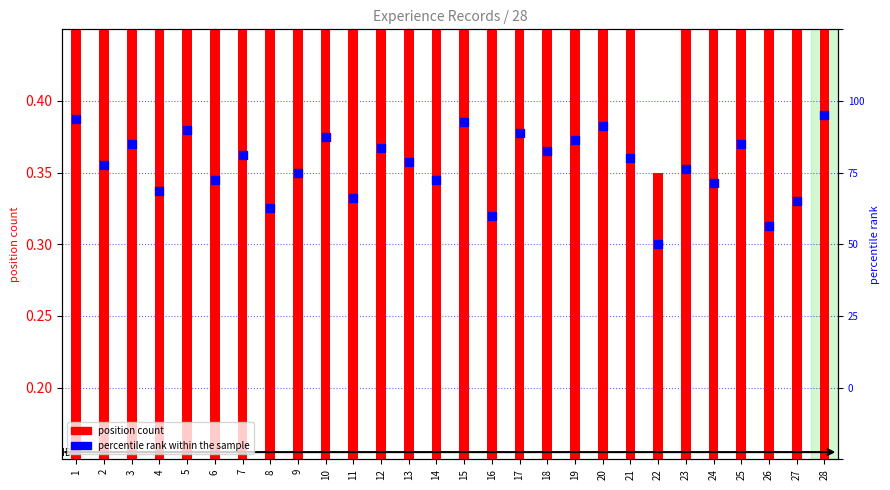

Which series reaches the maximum Y coordinate?

position count